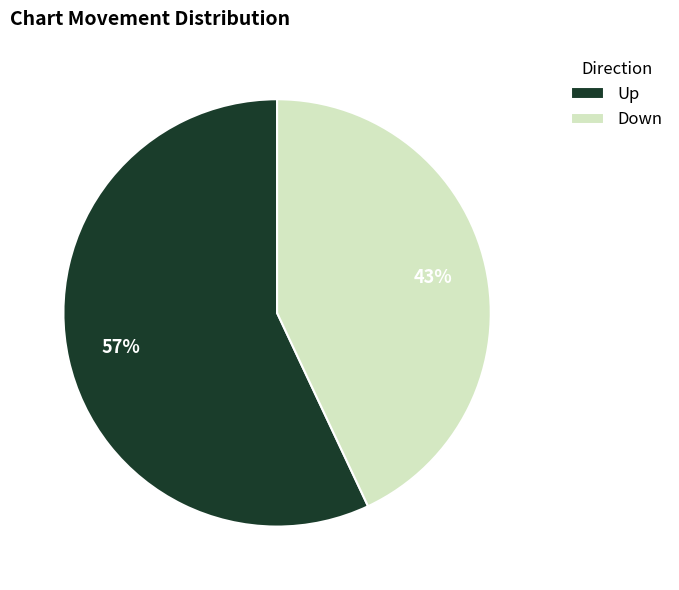

True or false: Up accounts for 57% of the total.

True